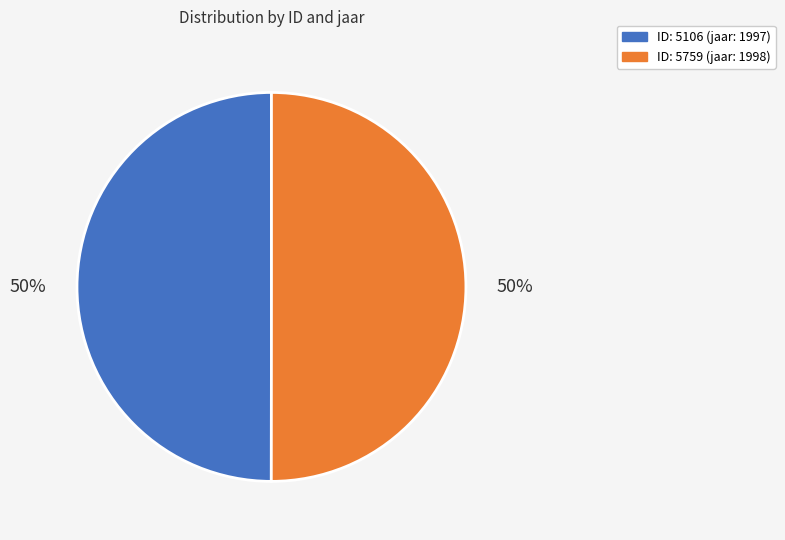

Is the sum of ID: 5759 (jaar: 1998) and ID: 5106 (jaar: 1997) greater than half?

Yes